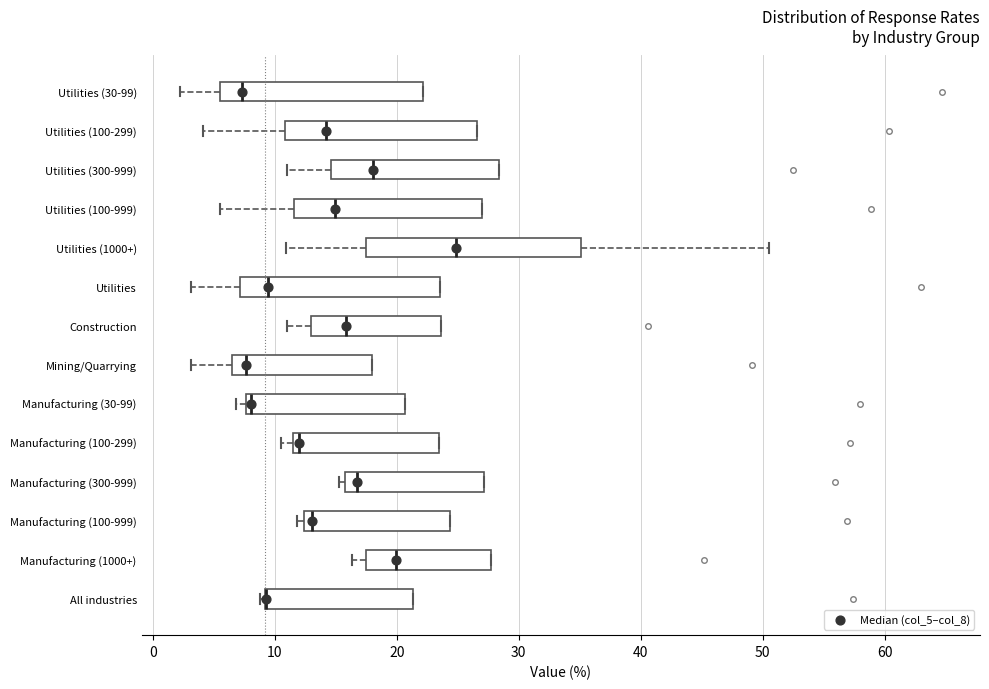

Reading bottom to top, read every box against the x-axis: the position of its median line, the range the box covers, and the ends of its whiskers. The values are not printed on the chart, so give them approximately, as read against the axis.

All industries: median 9 (drawn on the box's left edge), box 9 to 21, whiskers 9 (just left of the box's left edge) to 21
Manufacturing (1000+): median 20, box 18 to 28, whiskers 16 to 28
Manufacturing (100-999): median 13, box 12 to 24, whiskers 12 (just left of the box's left edge) to 24
Manufacturing (300-999): median 17, box 16 to 27, whiskers 15 to 27
Manufacturing (100-299): median 12, box 11 to 23, whiskers 11 (just left of the box's left edge) to 23
Manufacturing (30-99): median 8 (just right of the box's left edge), box 8 to 21, whiskers 7 to 21
Mining/Quarrying: median 8, box 6 to 18, whiskers 3 to 18
Construction: median 16, box 13 to 24, whiskers 11 to 24
Utilities: median 9, box 7 to 24, whiskers 3 to 24
Utilities (1000+): median 25, box 18 to 35, whiskers 11 to 51
Utilities (100-999): median 15, box 12 to 27, whiskers 6 to 27
Utilities (300-999): median 18, box 15 to 28, whiskers 11 to 28
Utilities (100-299): median 14, box 11 to 27, whiskers 4 to 27
Utilities (30-99): median 7, box 6 to 22, whiskers 2 to 22